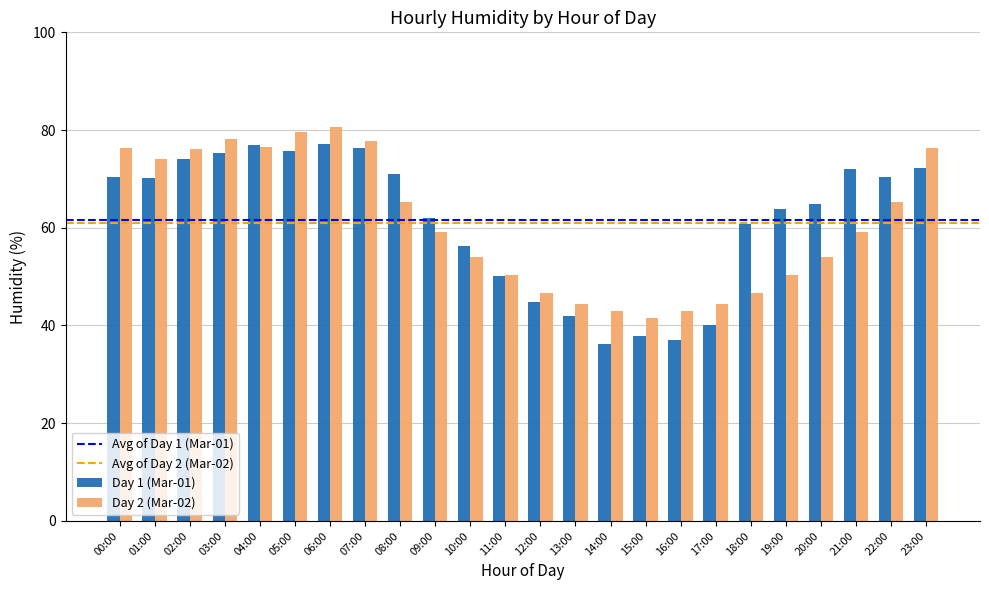

Which category has the lowest value in the Day 1 (Mar-01) series?

14:00